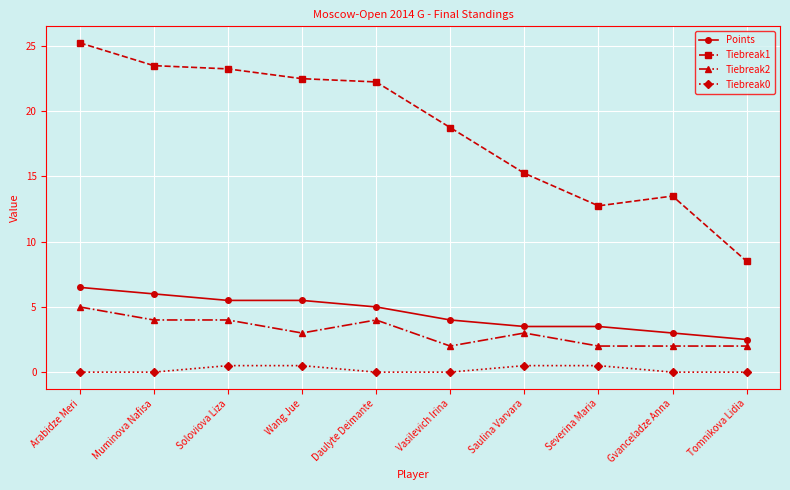

What position from the right is Tomnikova Lidia?

1